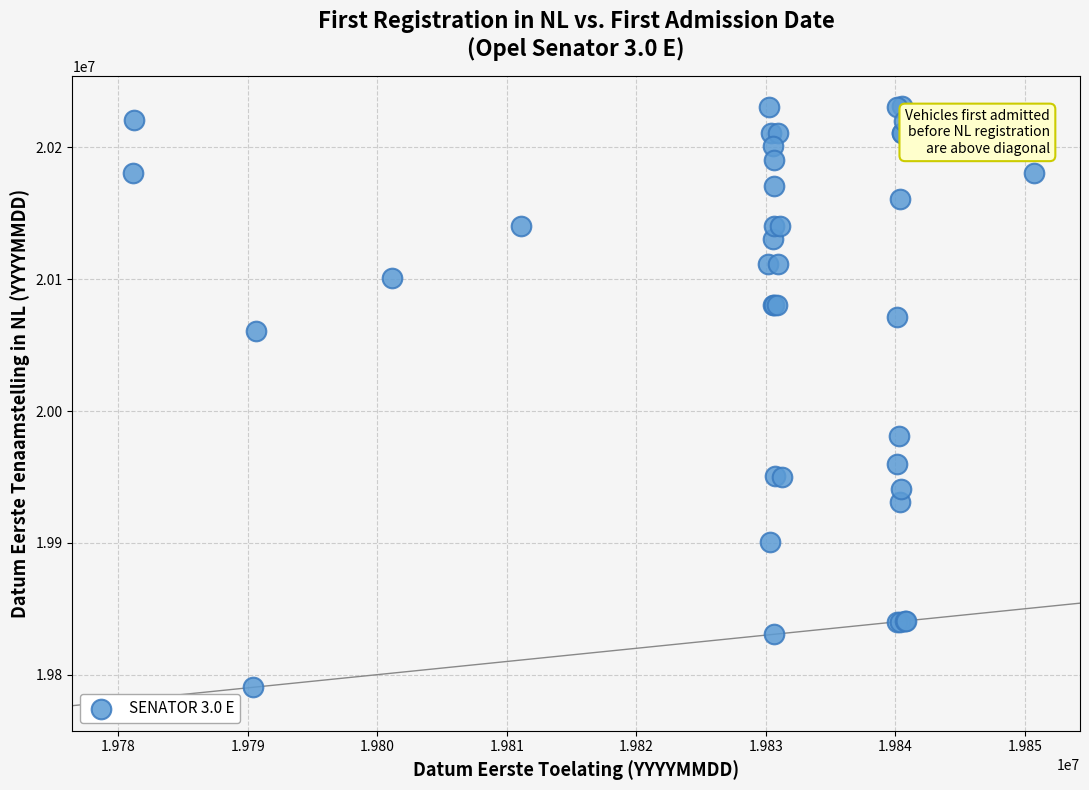

What Y value in the scatter plot is closest to 20010827?

19980730